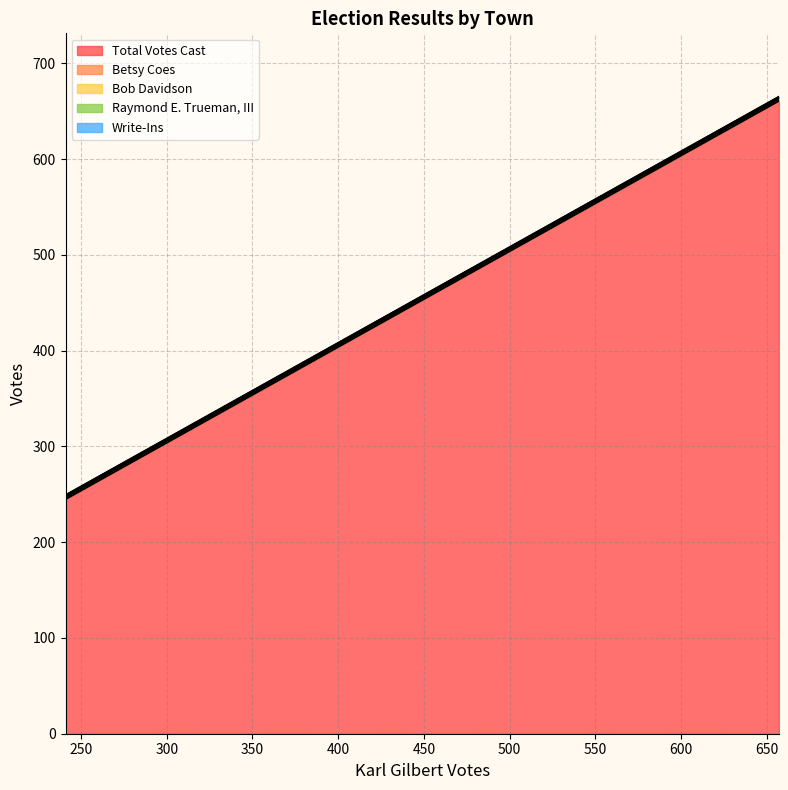

Count the Total Votes Cast values in the range 245 to 661.

2